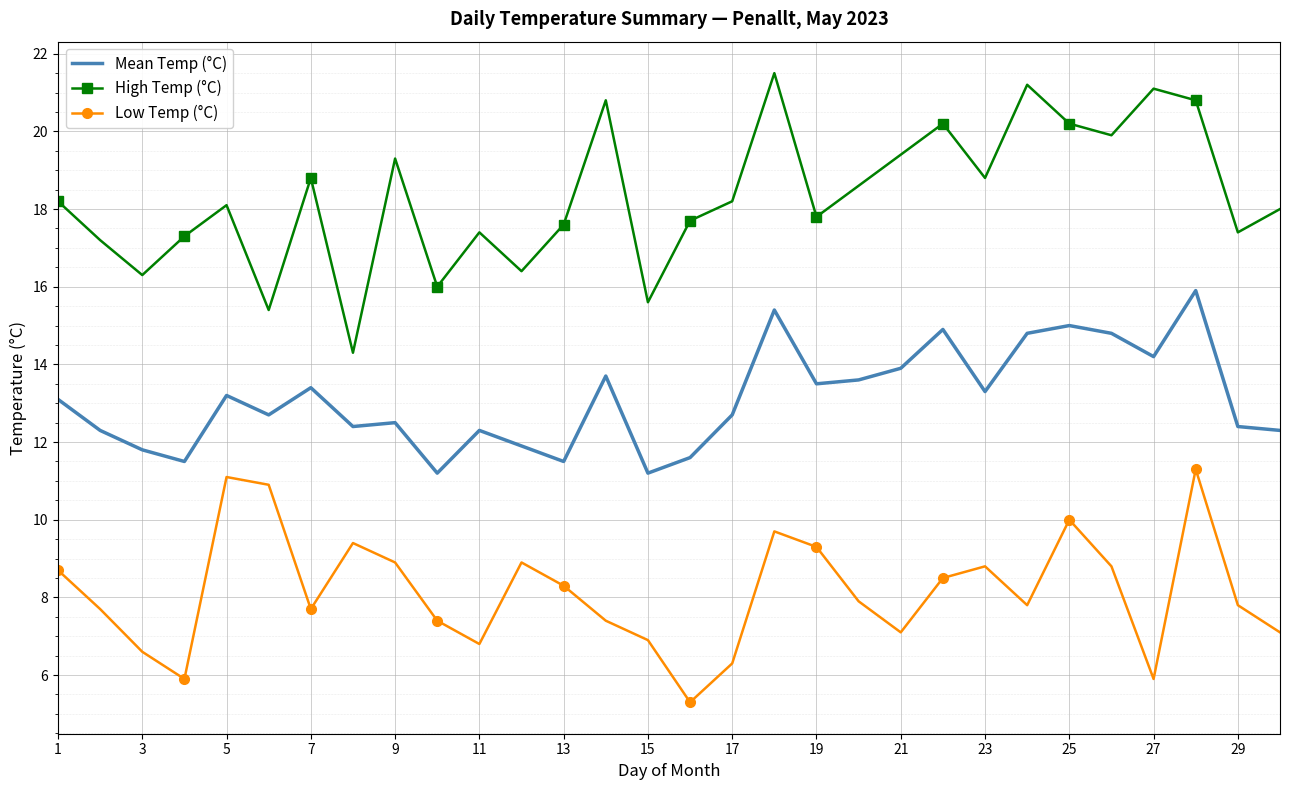

What is the maximum value shown in the chart?

21.5